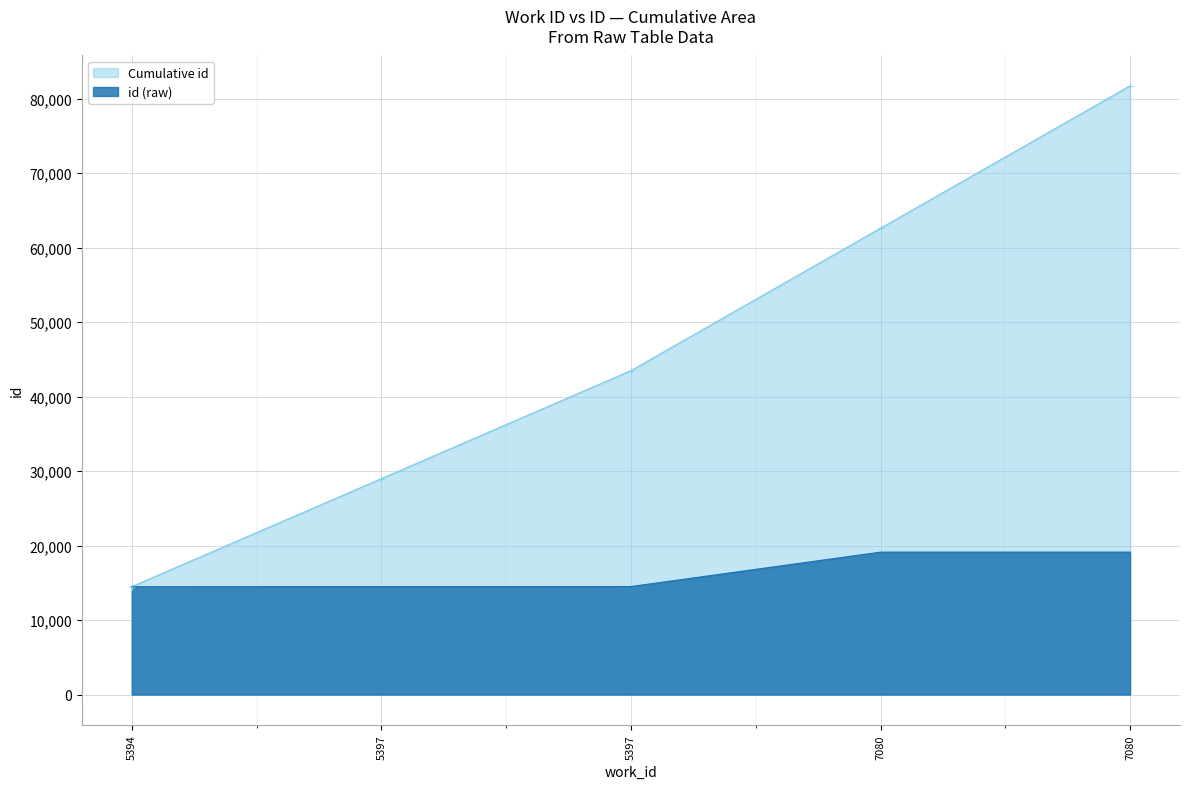

What is the maximum value shown in the chart?

81732